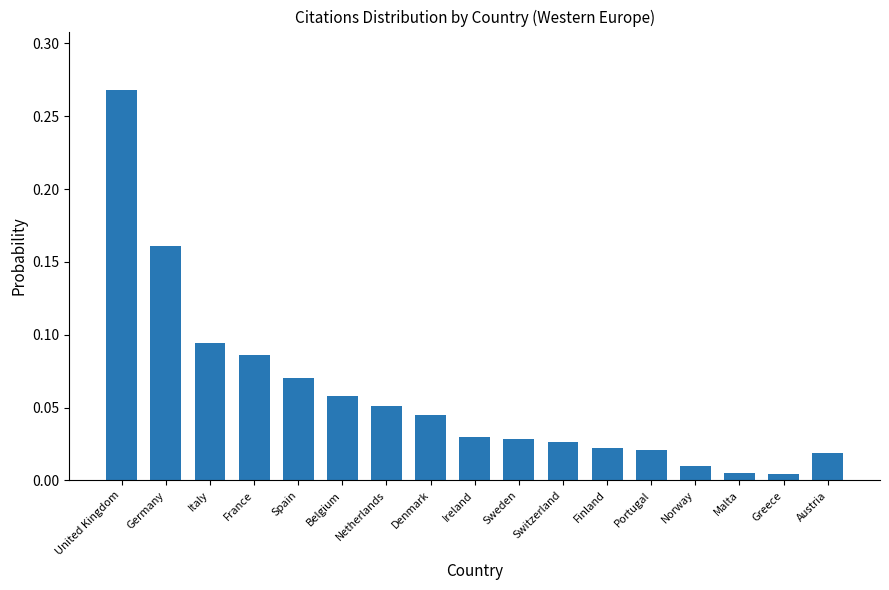

What is the label of the 5th bar from the left?

Spain